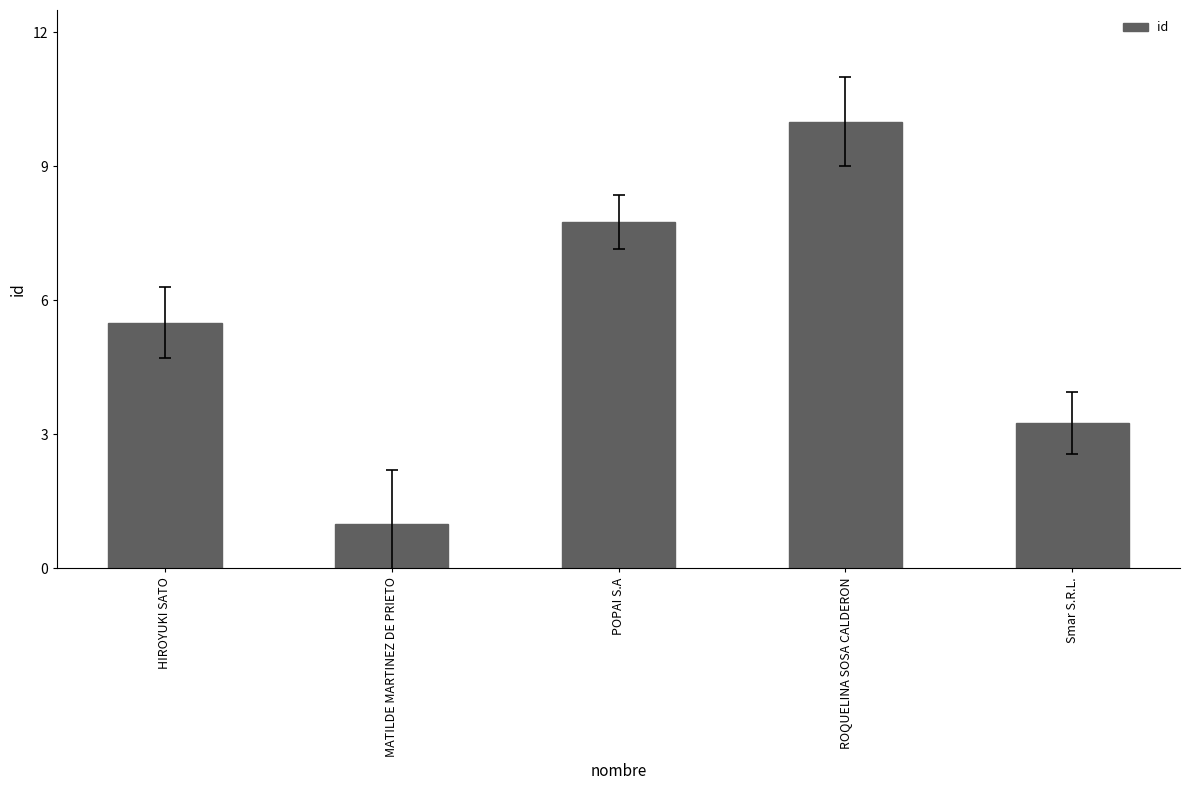

Rank the categories by value from highest to lowest.

ROQUELINA SOSA CALDERON, POPAI S.A, HIROYUKI SATO, Smar S.R.L., MATILDE MARTINEZ DE PRIETO